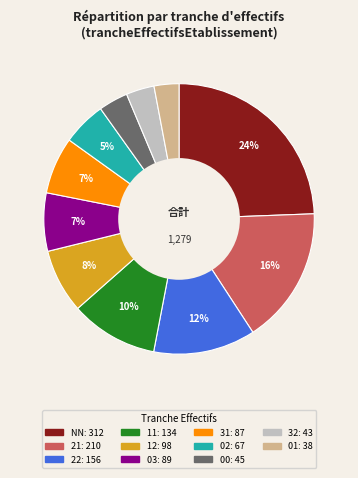

How many slices are in this pie chart?

11